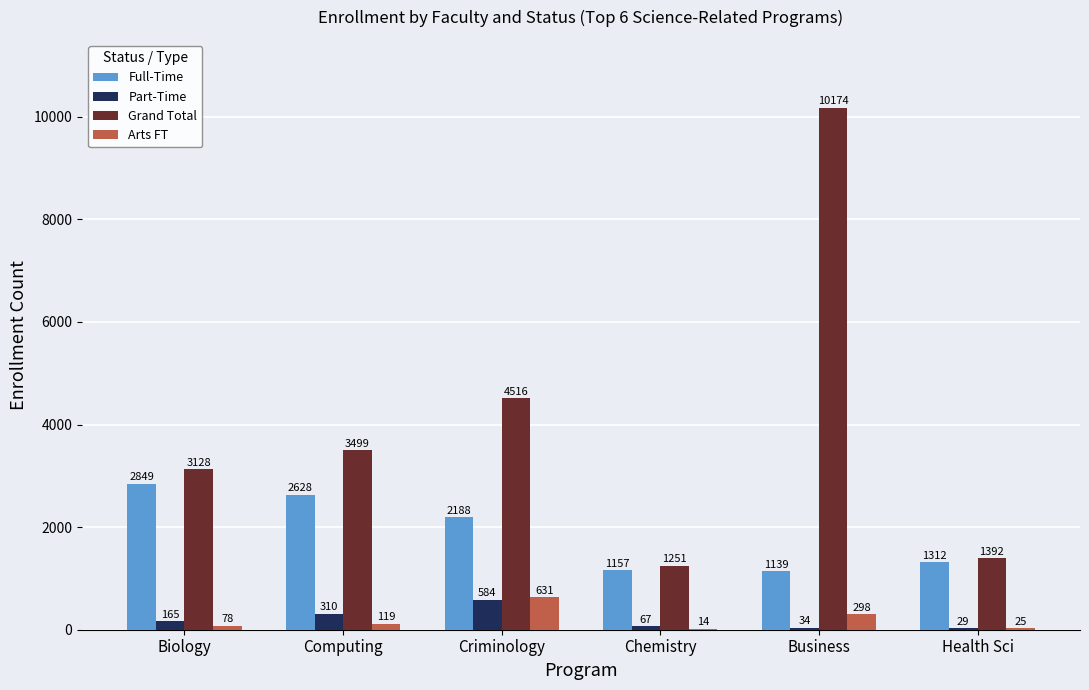

The value of Full-Time at Business is 1498. True or false?

False